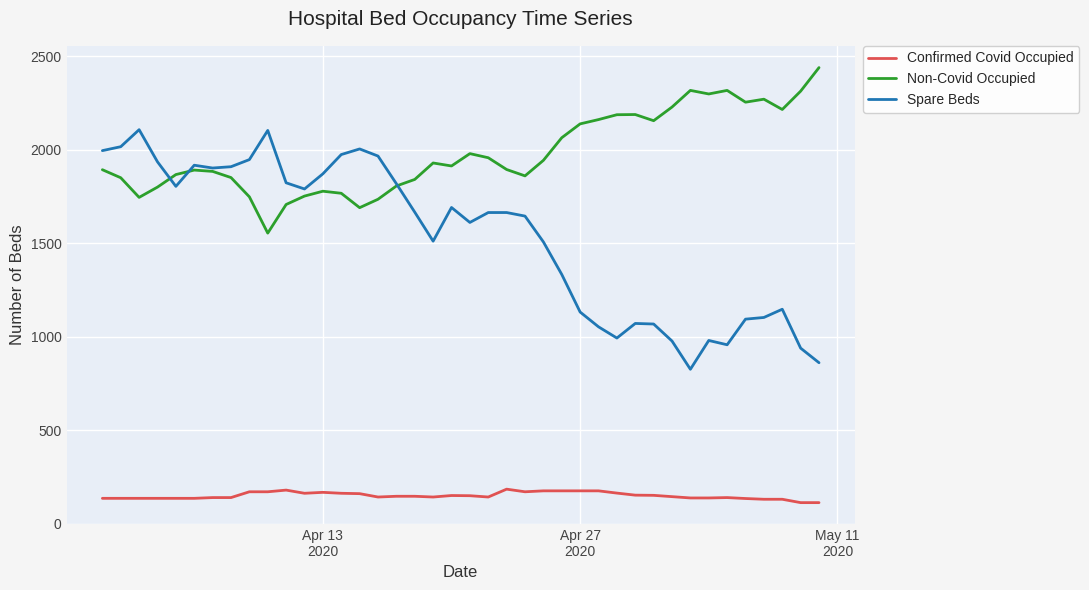

What is the lowest value of the Confirmed Covid Occupied series?

114